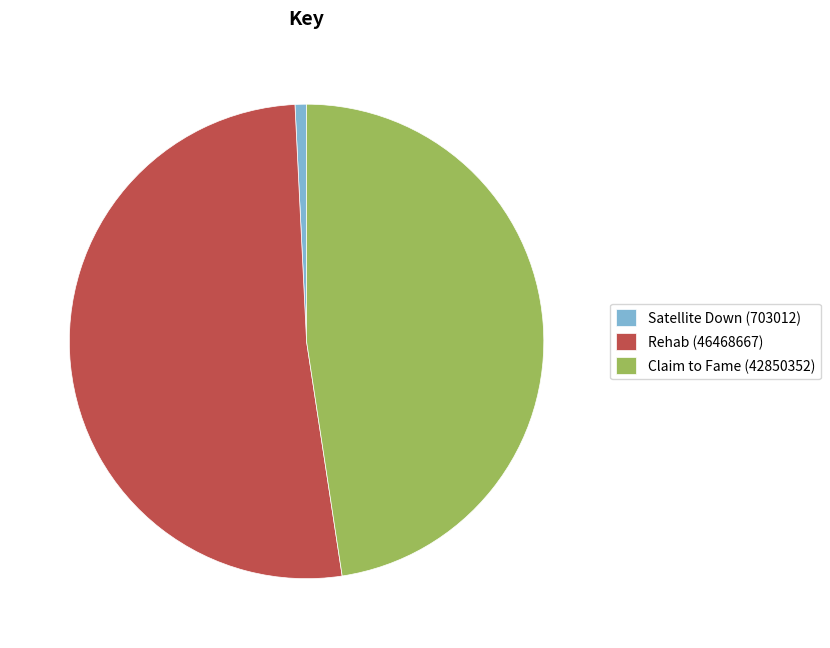

Which has a higher value, Rehab (46468667) or Claim to Fame (42850352)?

Rehab (46468667)